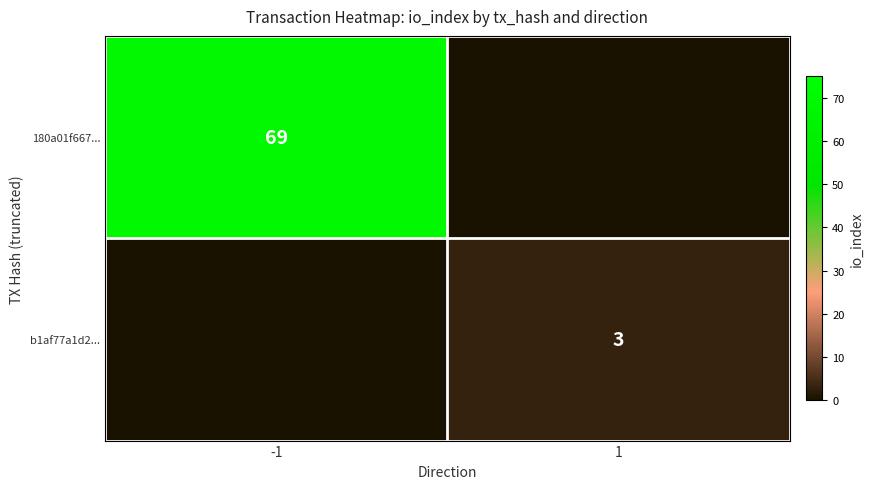

Is it true that 180a01f667... equals 112 at -1?

False